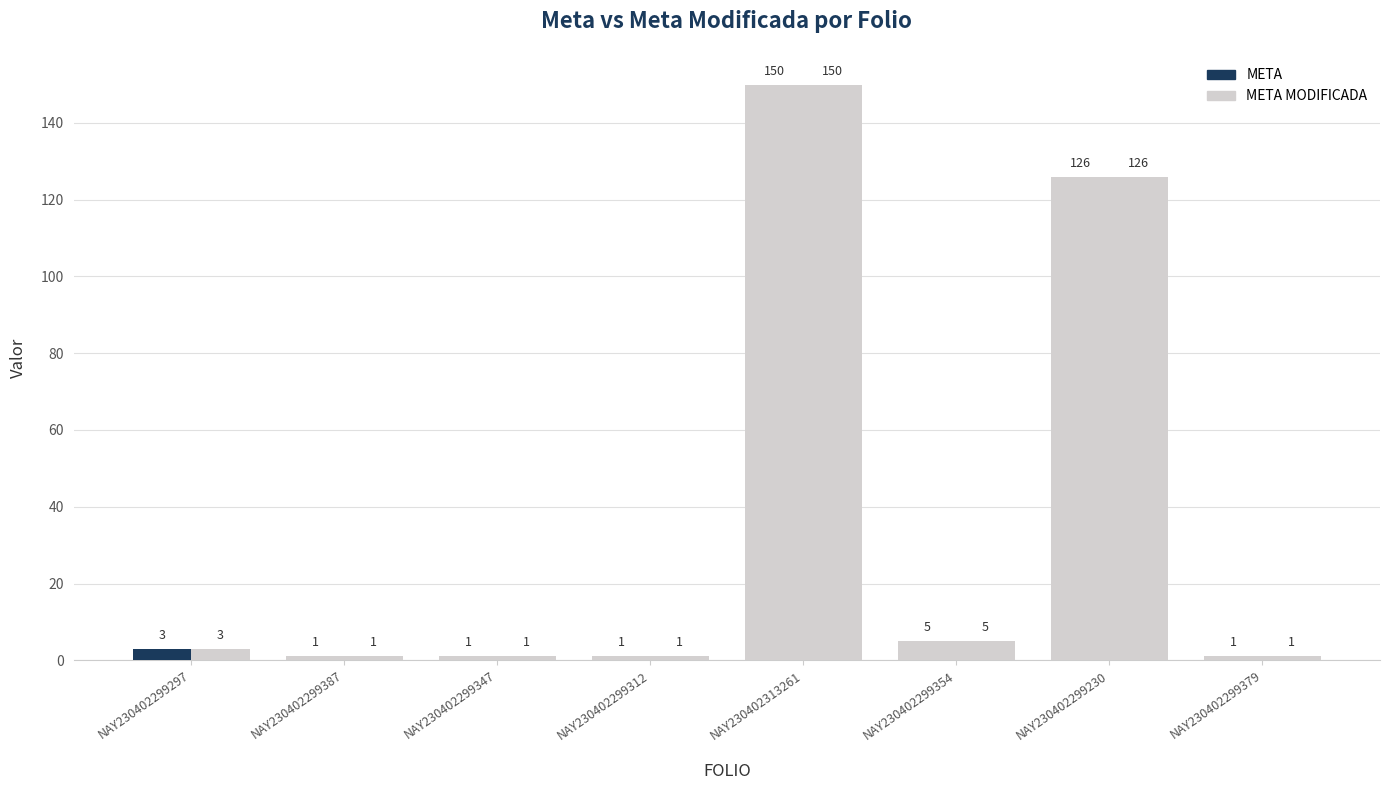

How many series are shown in this chart?

2